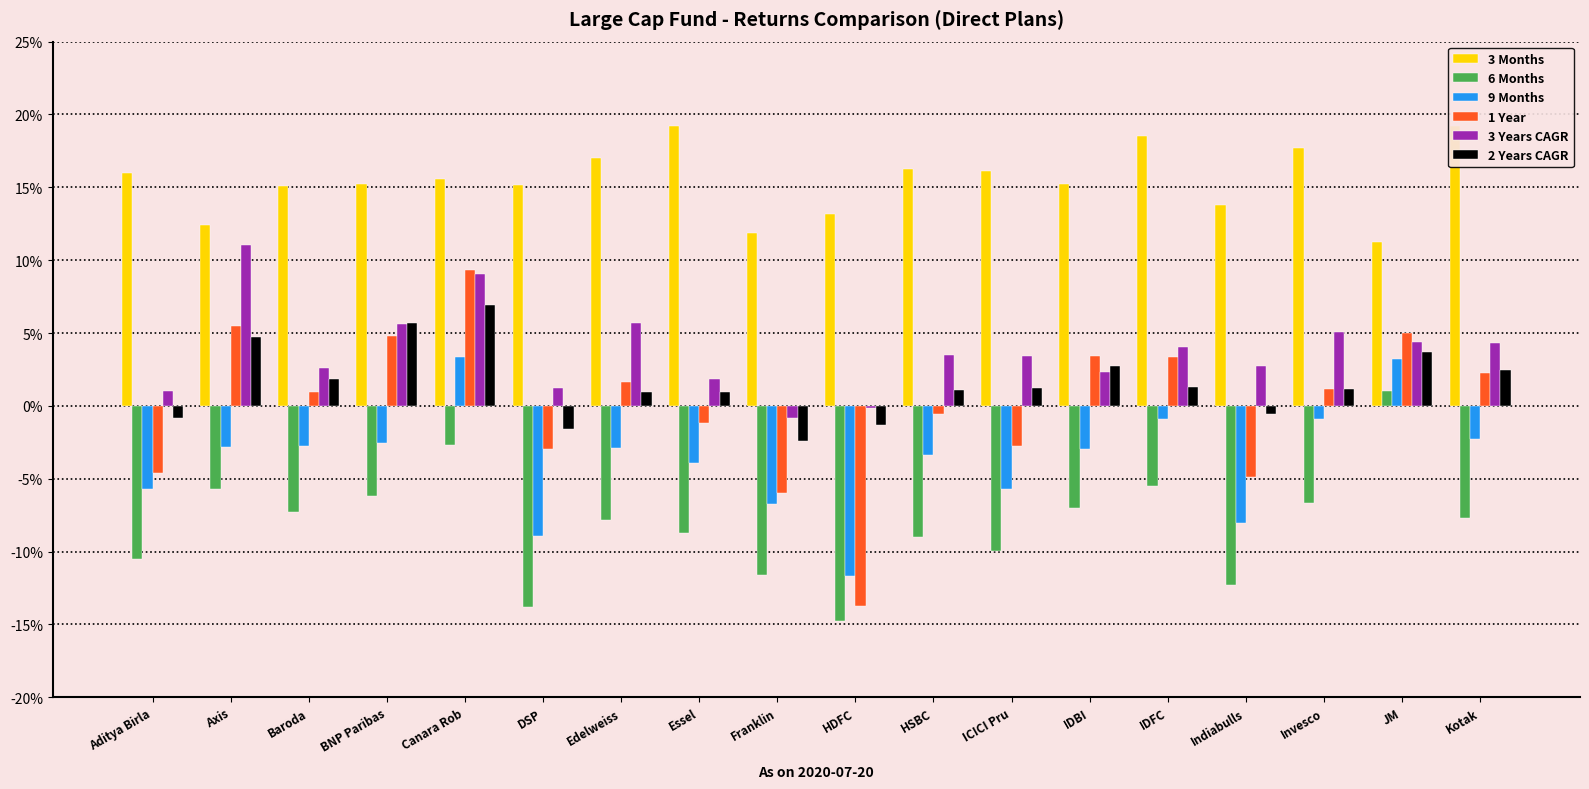

At which label does 3 Months first exceed 15?

Aditya Birla